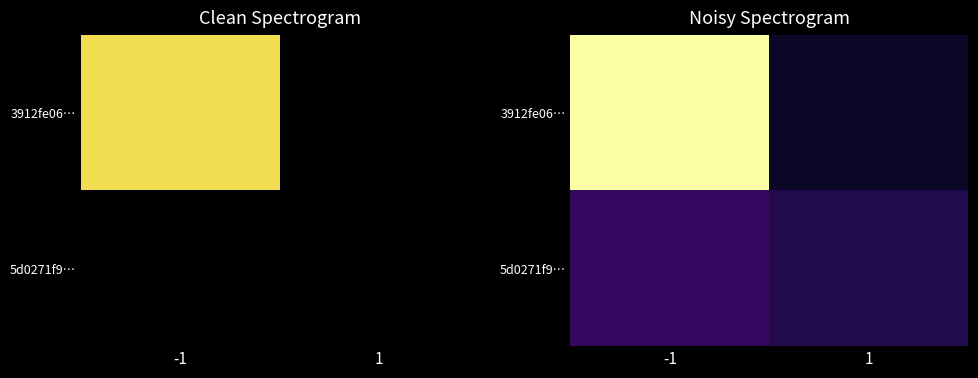

What is the approximate value of 3912fe06… at -1?

12.8